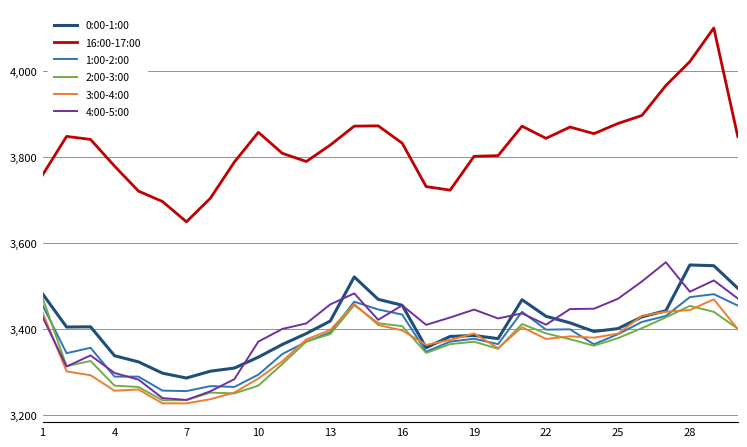

What is the smallest value displayed?

3228.2